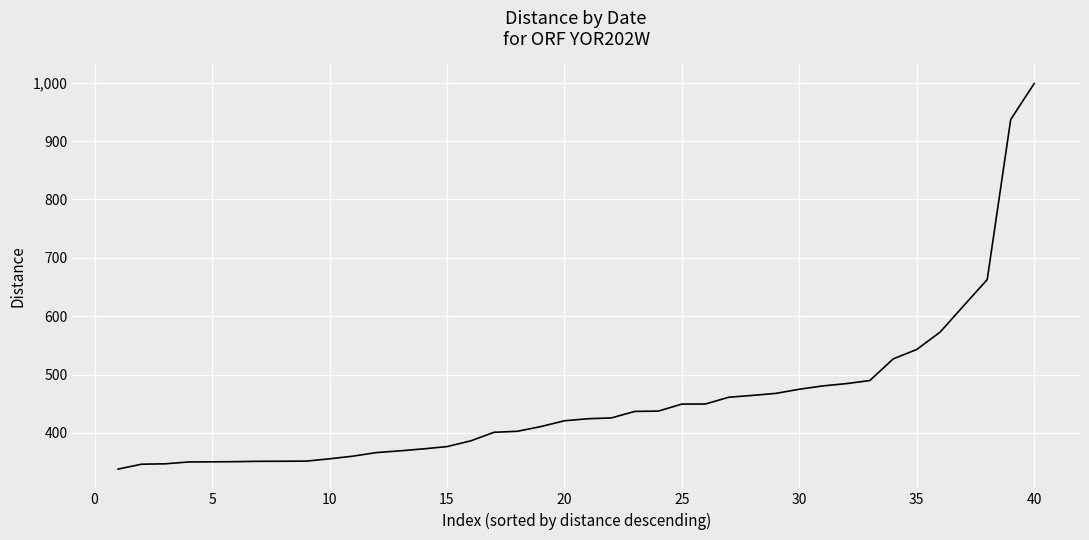

What is the difference between the maximum and minimum values?

660.8